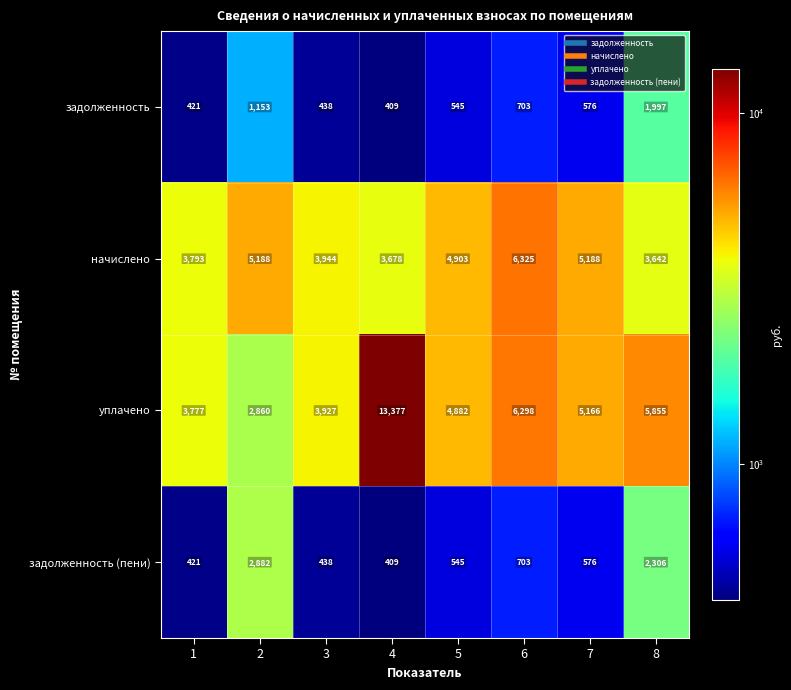

Which series has the largest range (max minus min)?

уплачено